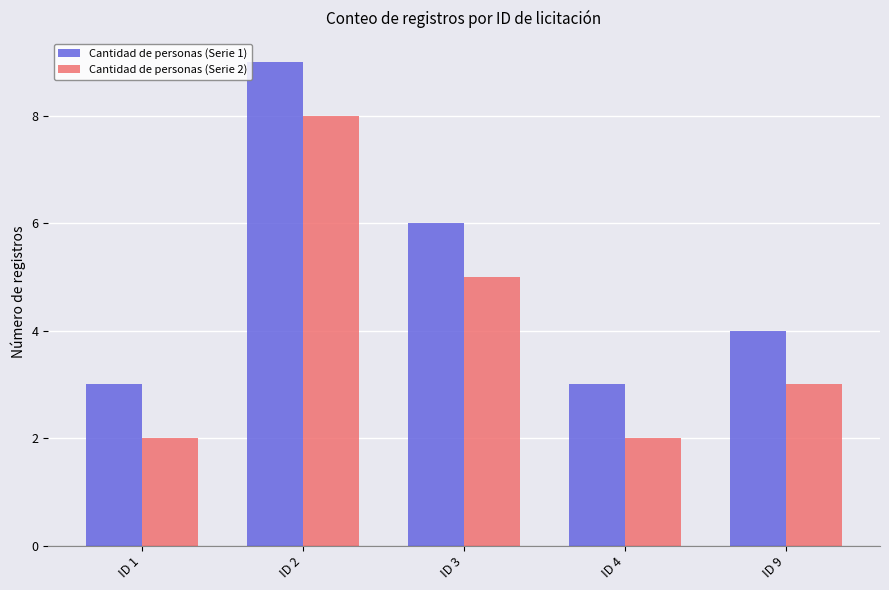

The Cantidad de personas (Serie 2) series shows 8 at ID 2. True or false?

True